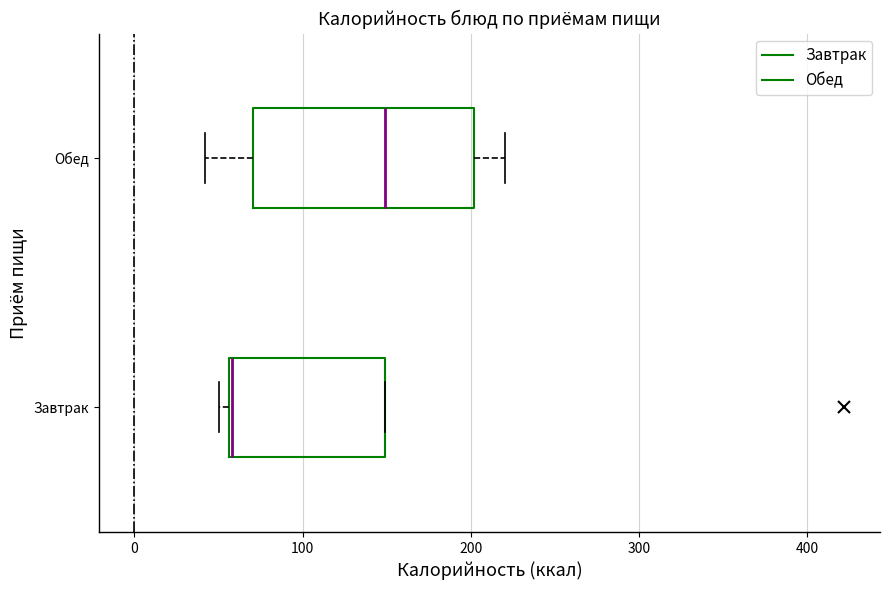

Reading bottom to top, read every box against the x-axis: the position of its median line, the range the box covers, and the ends of its whiskers. The values are not printed on the chart, so give them approximately, as read against the axis.

Завтрак: median 60, box 60 to 150, whiskers 50 to 150
Обед: median 150, box 70 to 200, whiskers 40 to 220